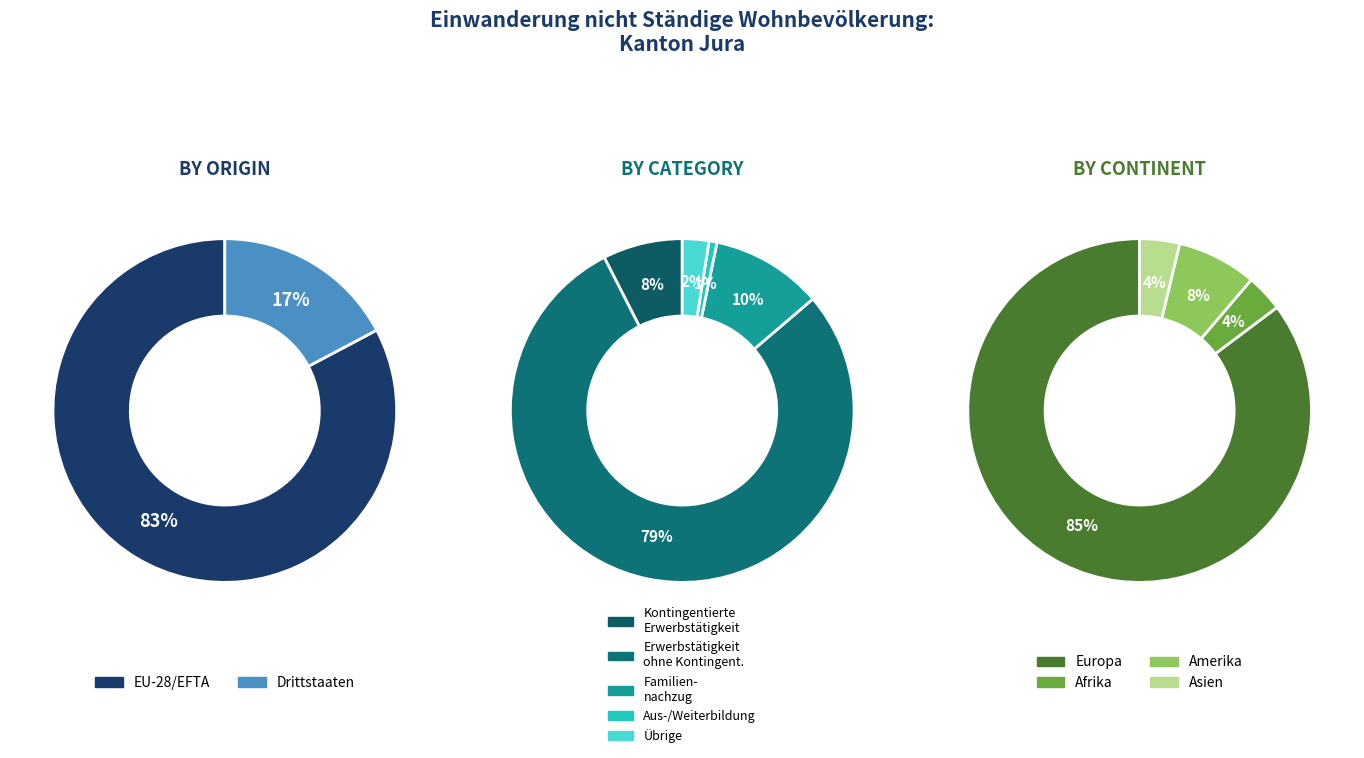

To the nearest percent, what is the average slice percentage?

20%